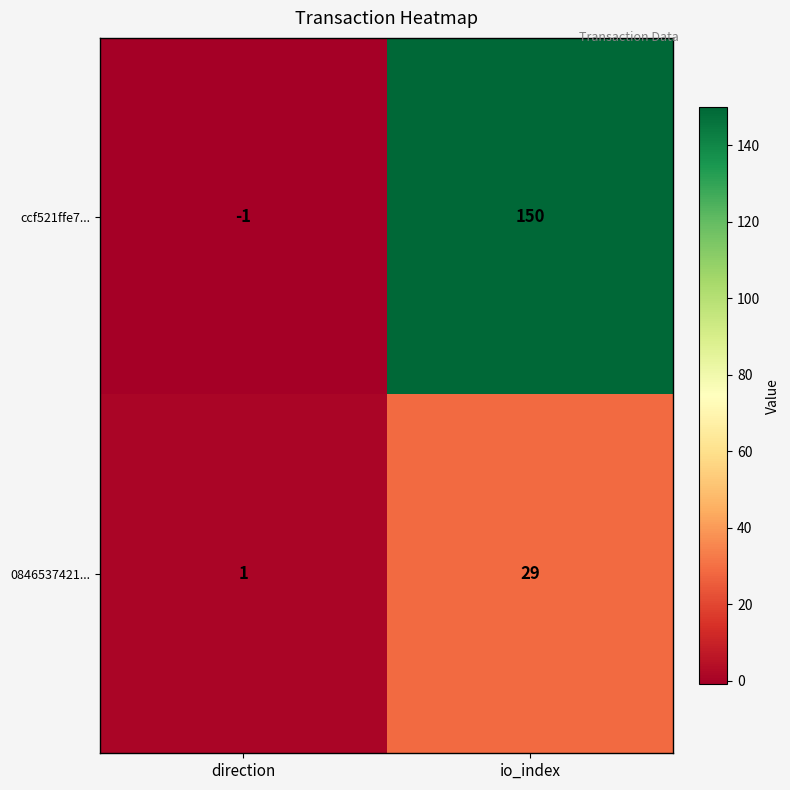

What is the highest value of the ccf521ffe7... series?

150